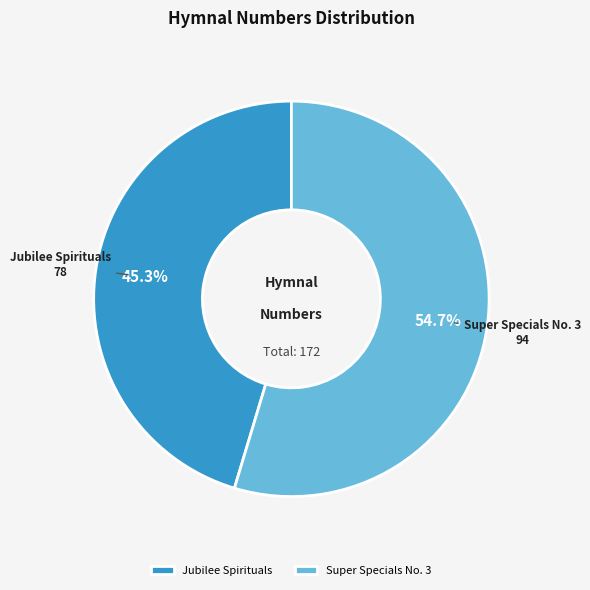

Approximately how many times larger is the value at Jubilee Spirituals compared to Super Specials No. 3?

0.8